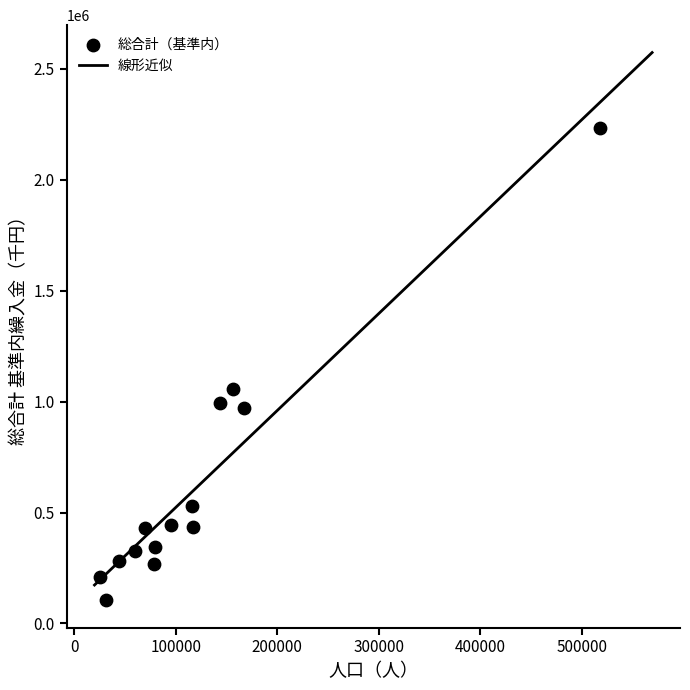

Which series has the widest spread of Y values?

総合計（基準内）